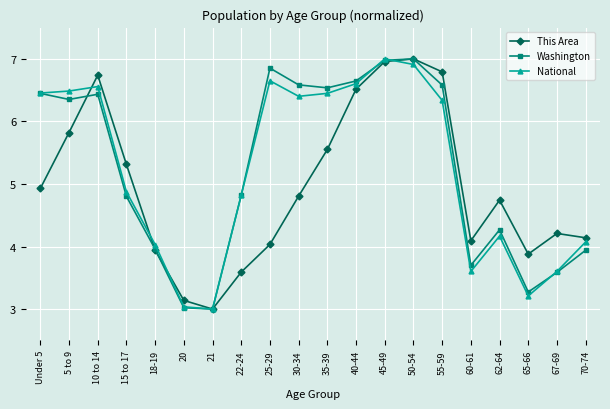

What is the difference between the second highest and second lowest values in the Washington series?

4.0